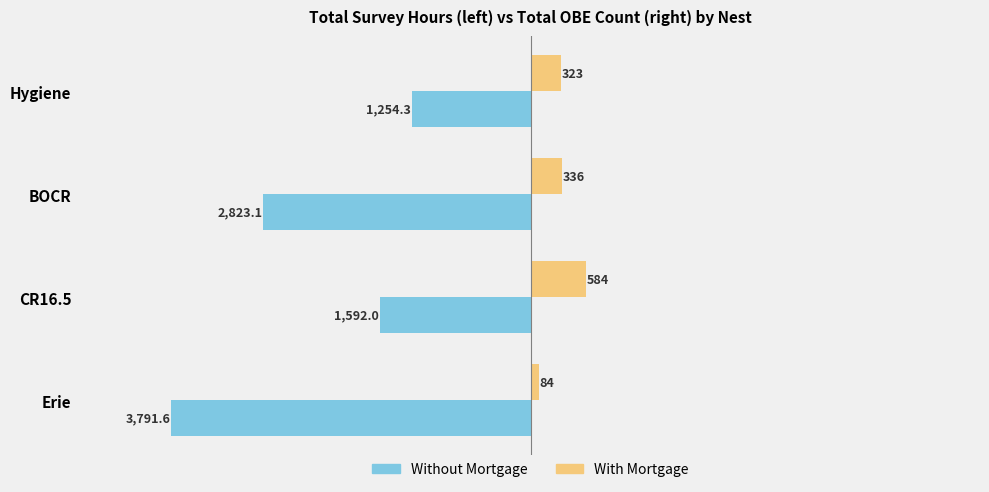

Count the number of data series in this chart.

2